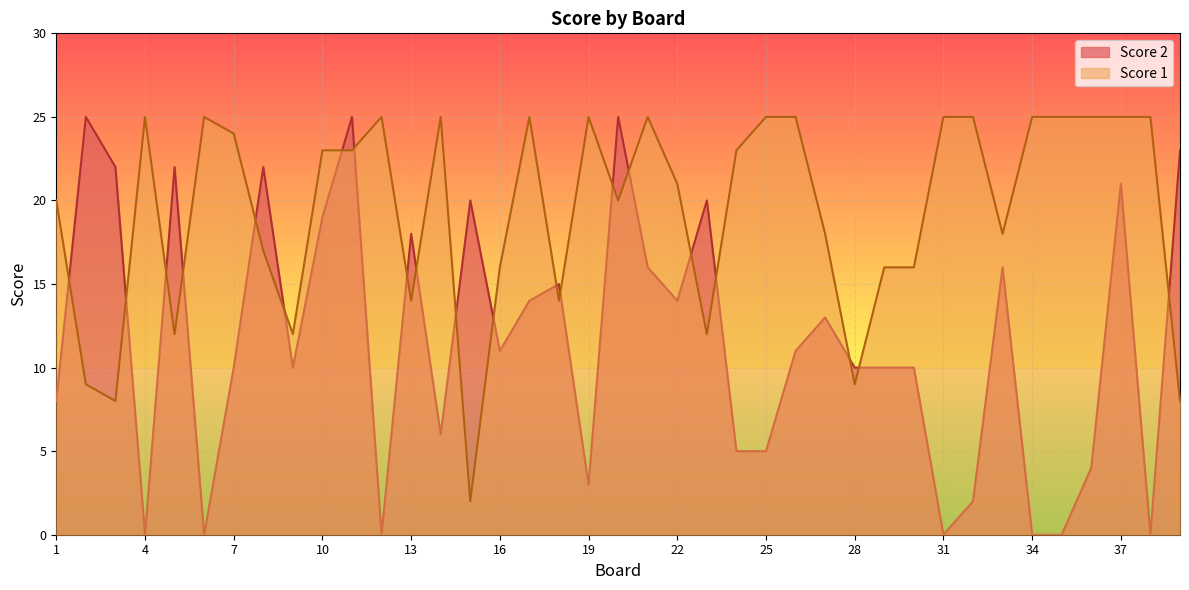

What is the difference between the second highest and second lowest values in the Score 1 series?

17